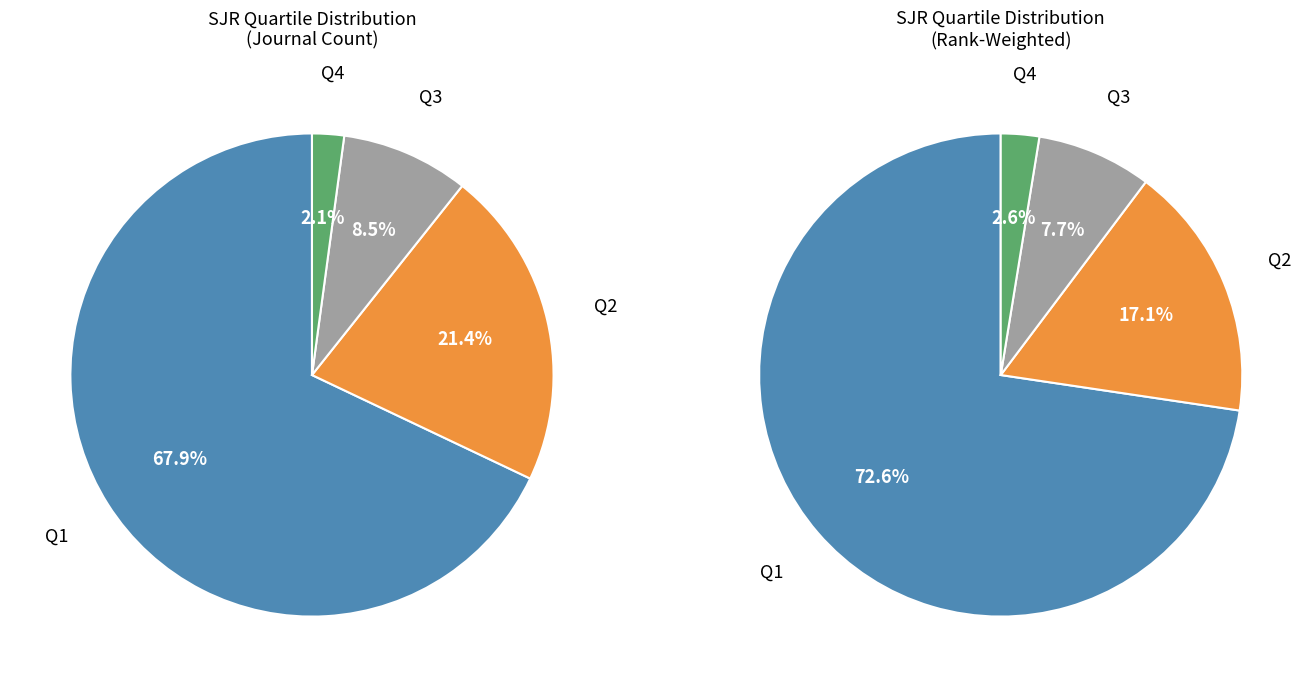

What is the largest slice in the pie chart?

Q1